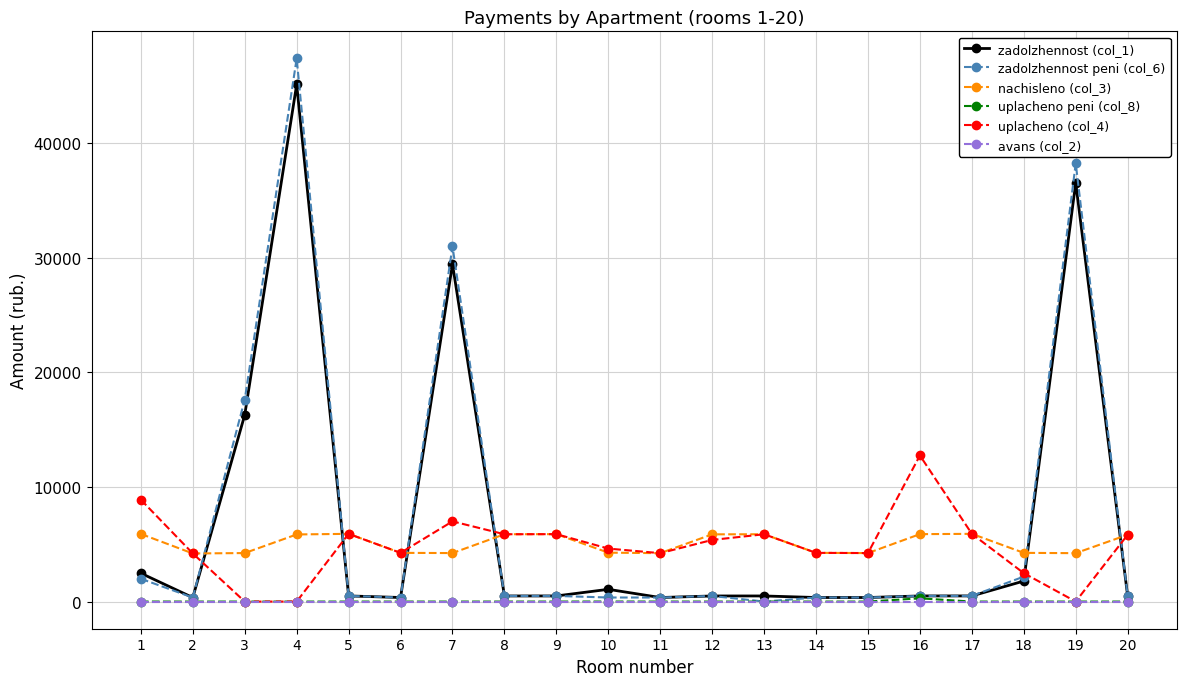

The value of nachisleno (col_3) at 8 is 5876.5. True or false?

True